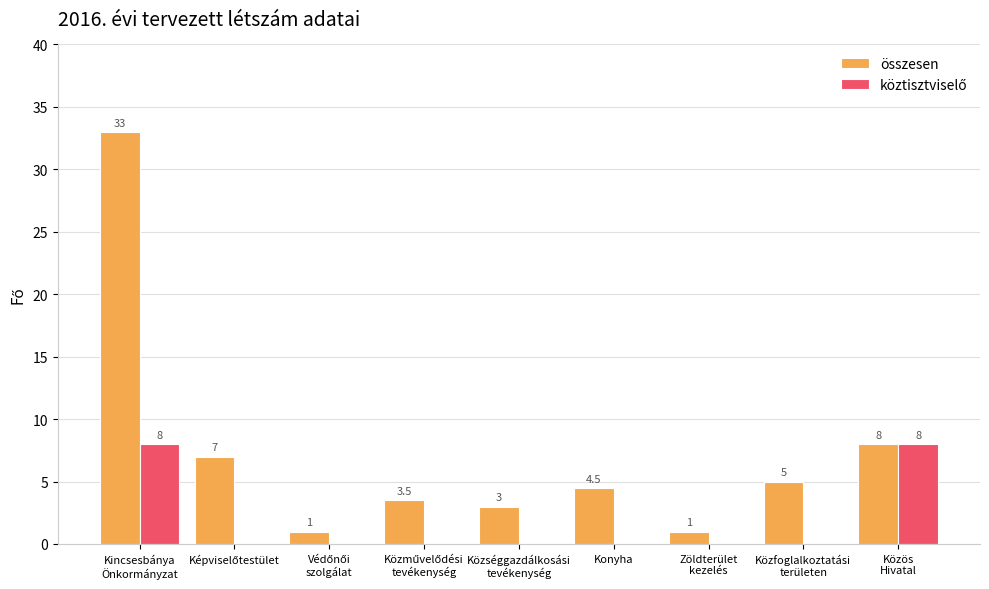

Are the bars horizontal?

No